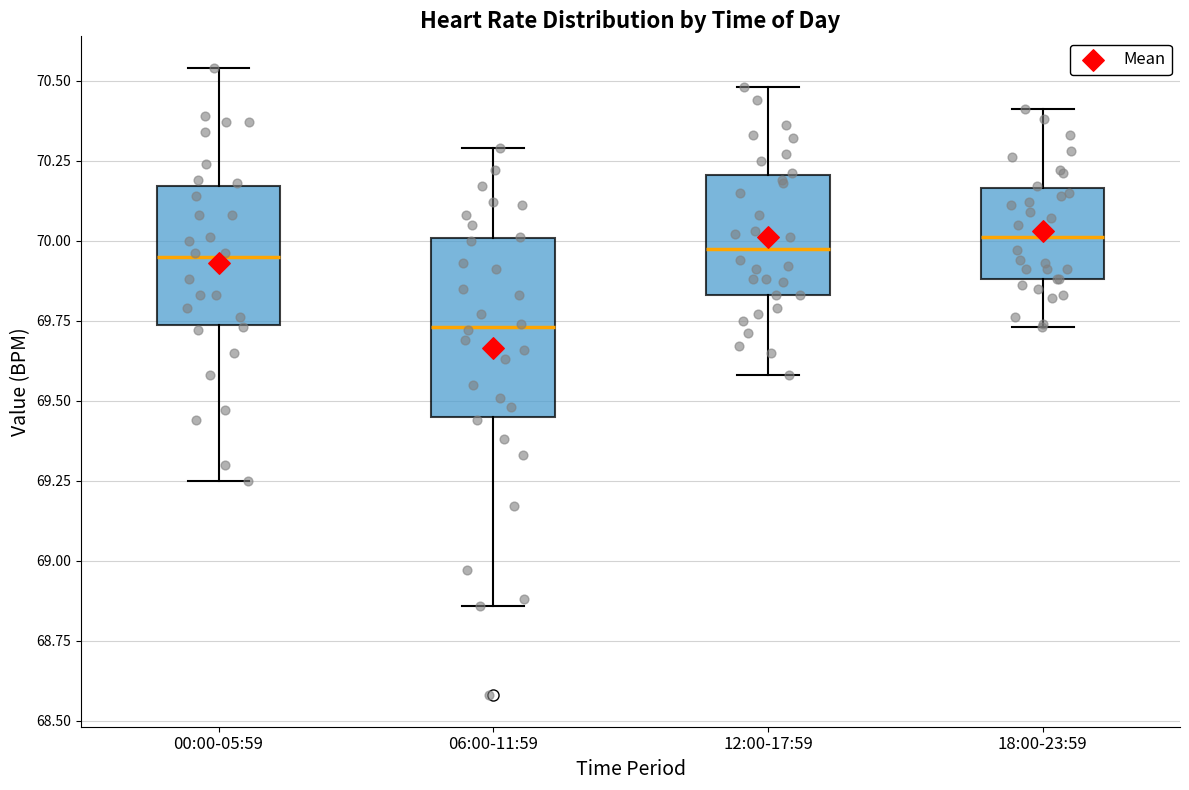

Which box is the tallest, from its lower edge to its upper edge?

06:00-11:59